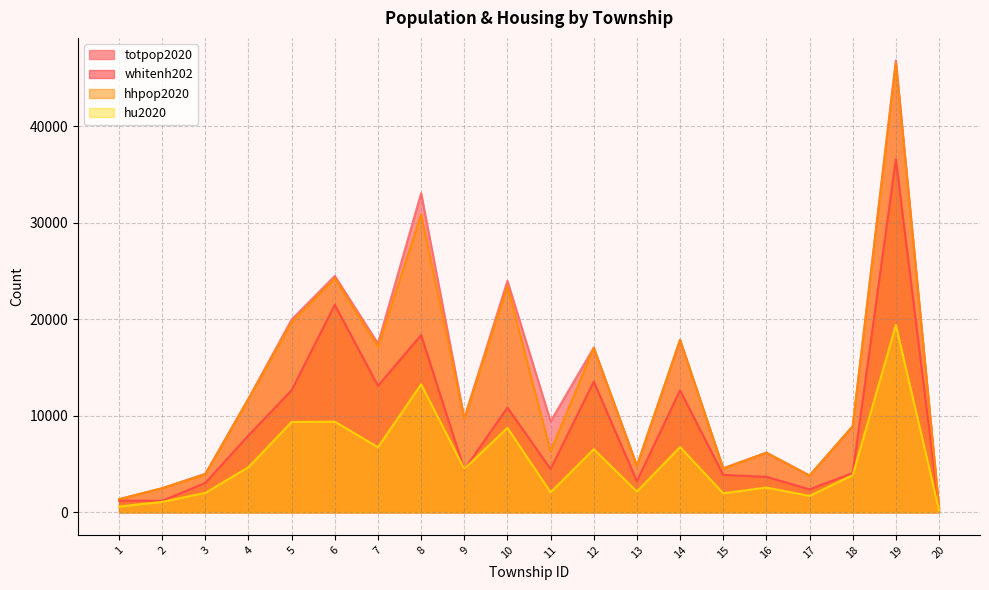

How many lines are shown in the chart?

4